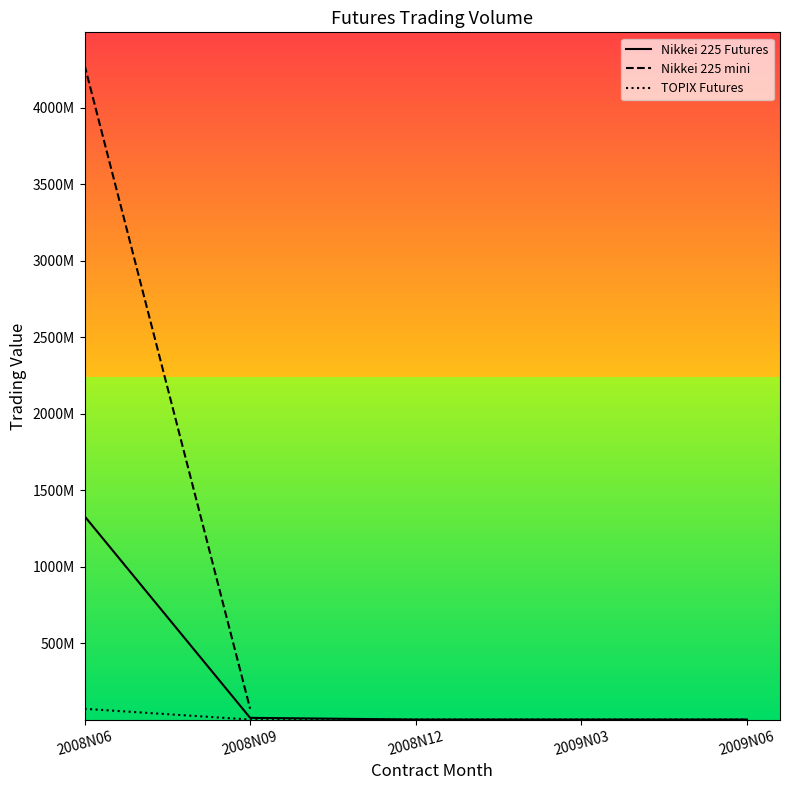

At which label is Nikkei 225 Futures closest to 664853600?

2008N09